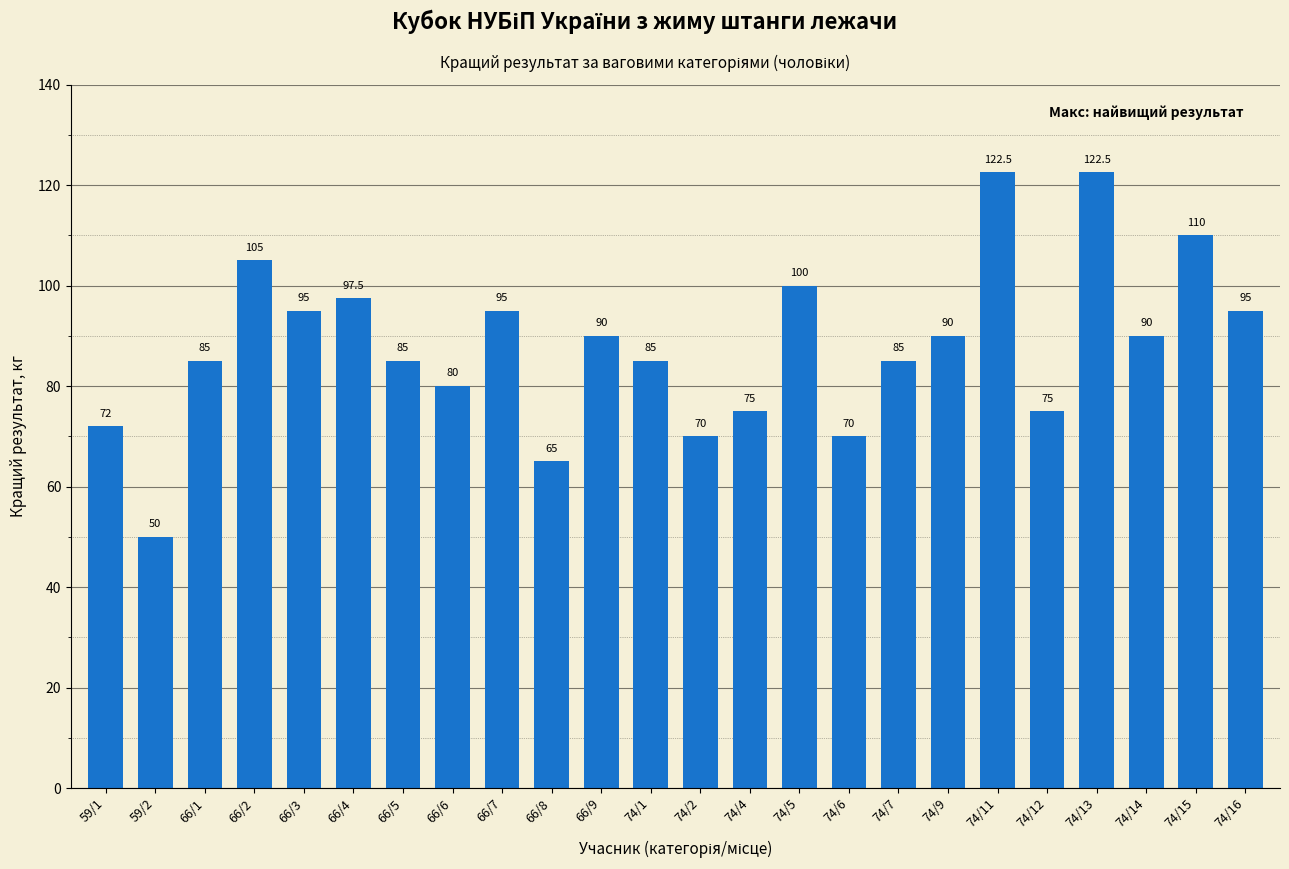

What is the label of the 2nd bar from the right?

74/15